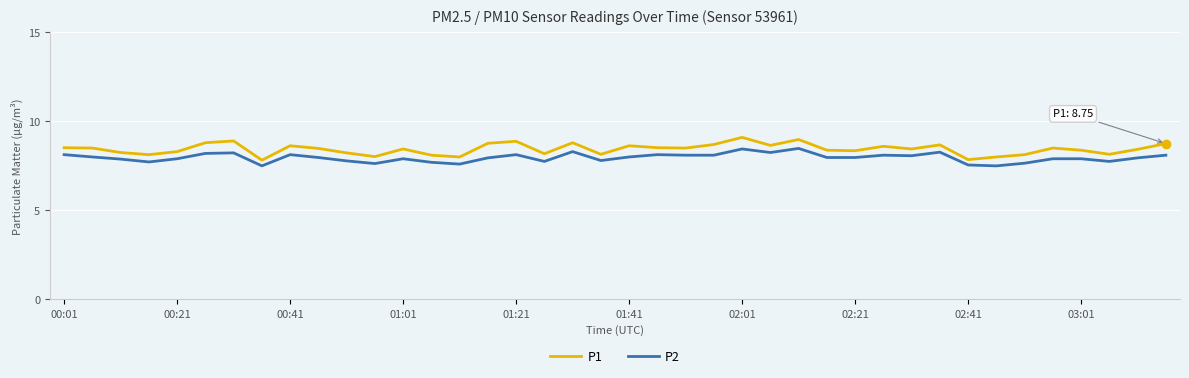

Rank the series by their average value, from lowest to highest.

P2, P1